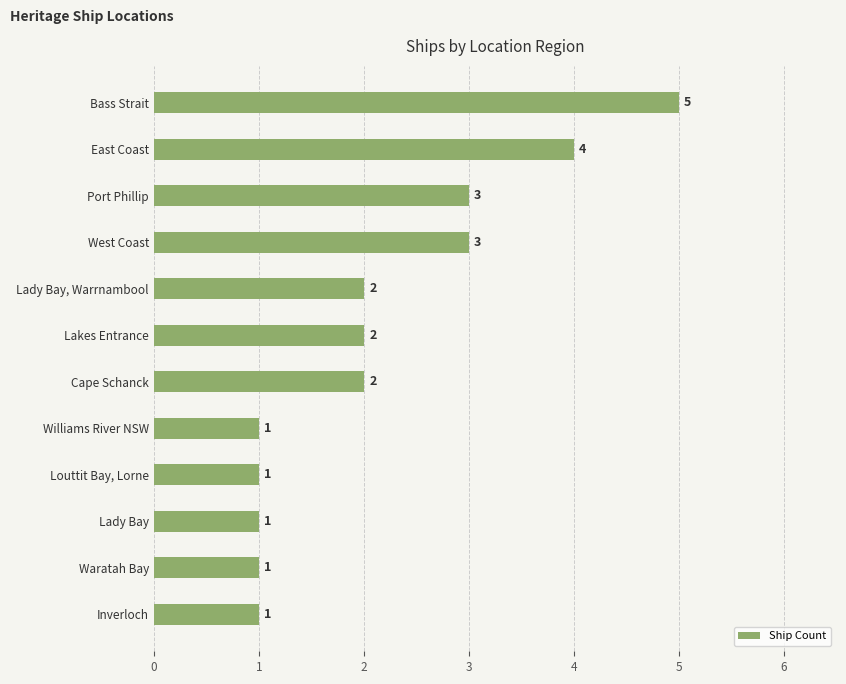

How many values are between 1 and 3?

10